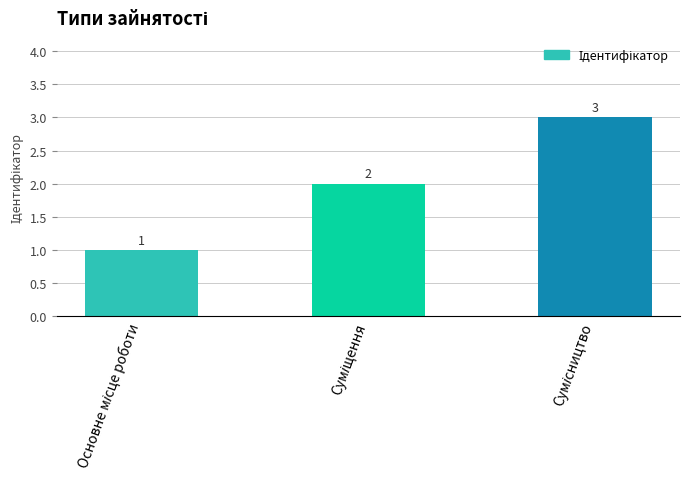

What is the value of the 1st bar from the left?

1